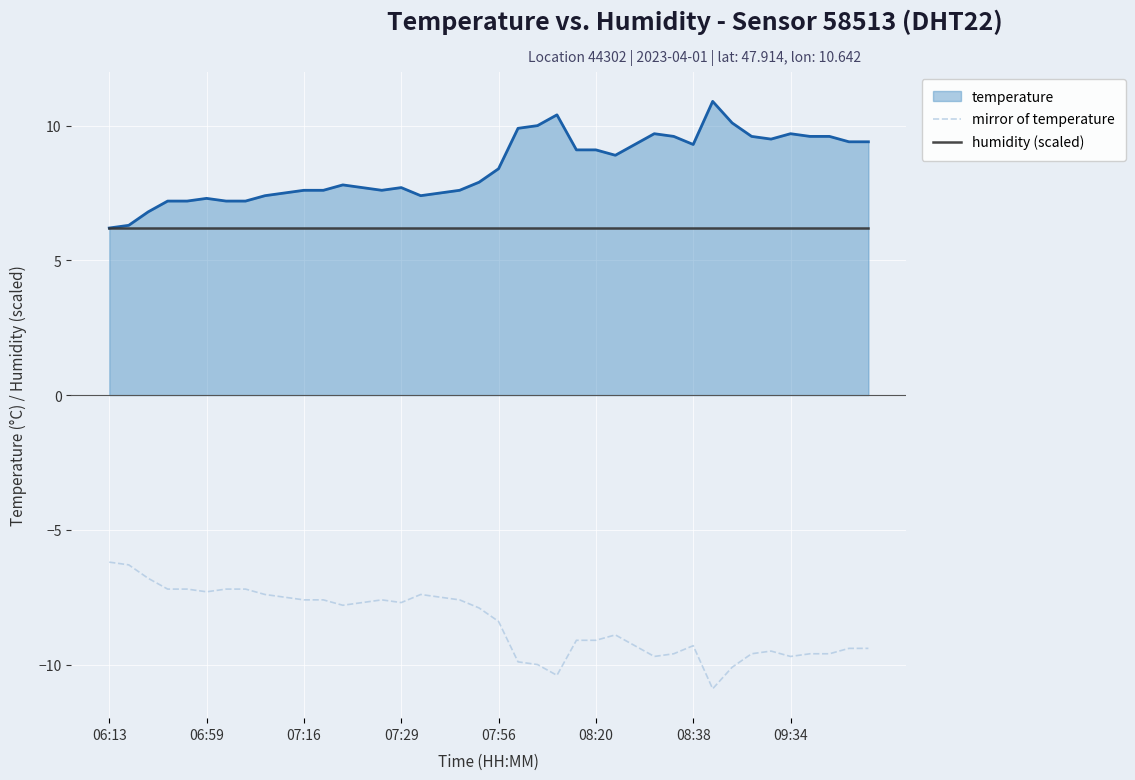

What is the minimum value for humidity (scaled)?

6.2